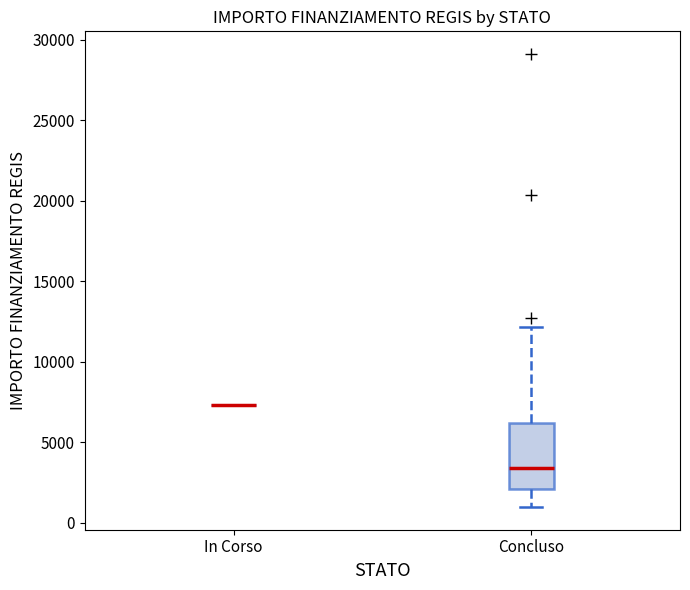

Reading left to right, read every box against the y-axis: the position of its median line, the range the box covers, and the ends of its whiskers. The values are not printed on the chart, so give them approximately, as read against the axis.

In Corso: box collapsed to a line at 7500, whiskers 7500 to 7500
Concluso: median 3500, box 2000 to 6000, whiskers 1000 to 12000